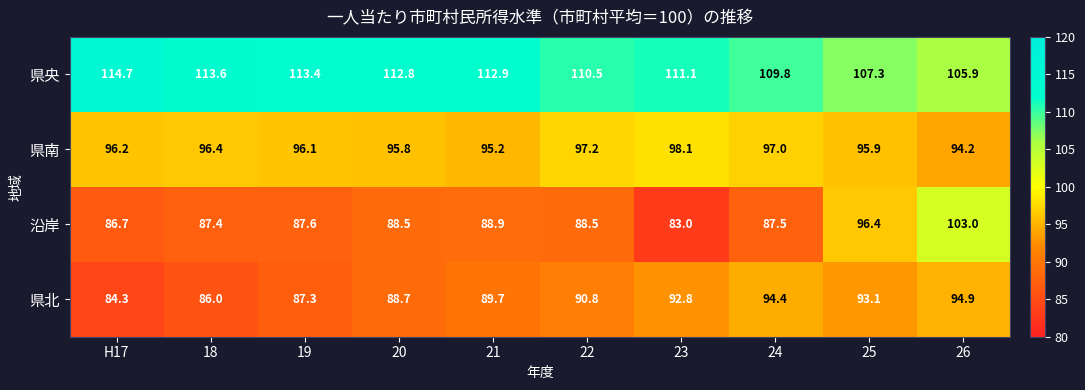

How many distinct data groups are displayed?

4